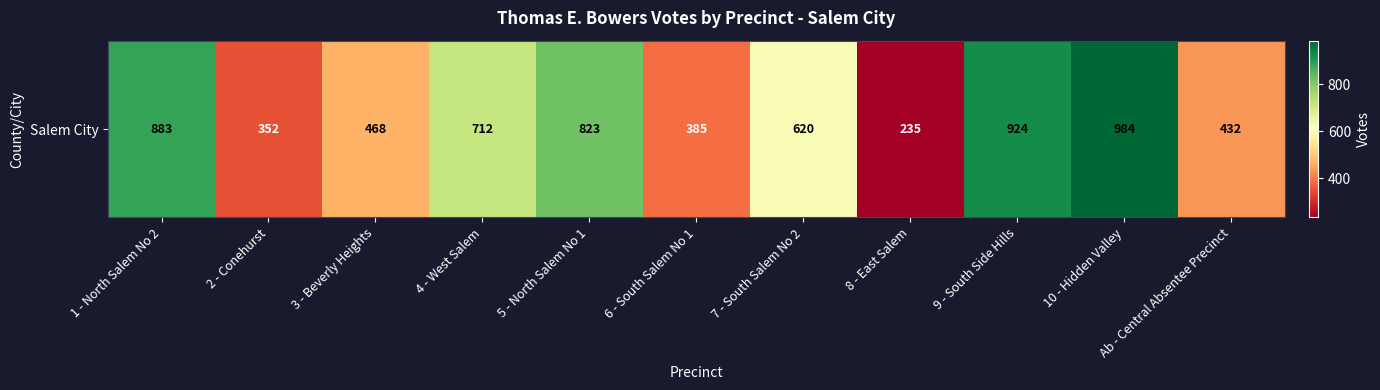

How many values are below 620?

5